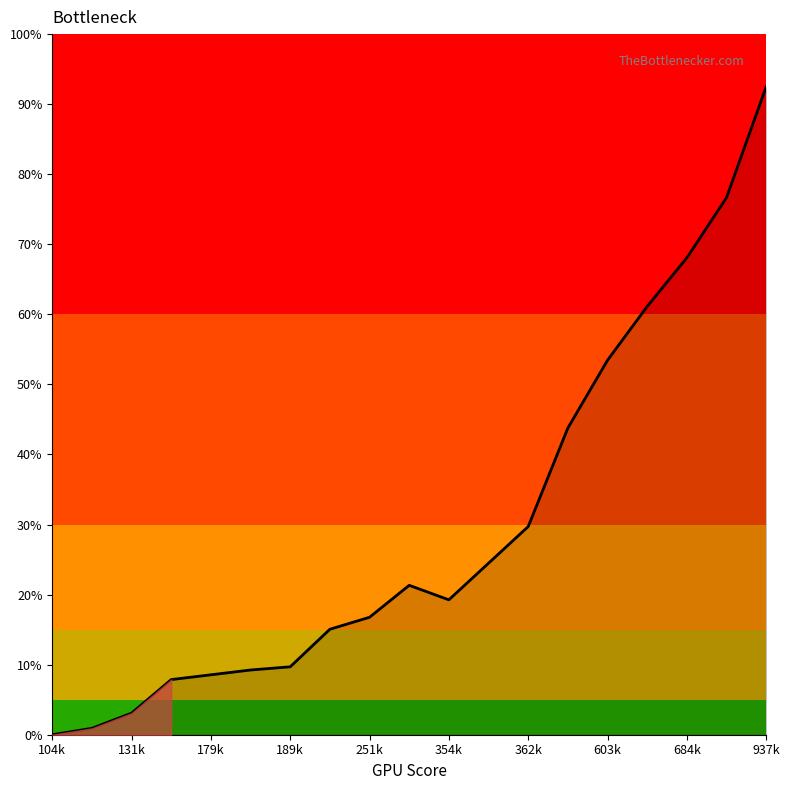

What is the difference between the maximum and second lowest values?

91.6